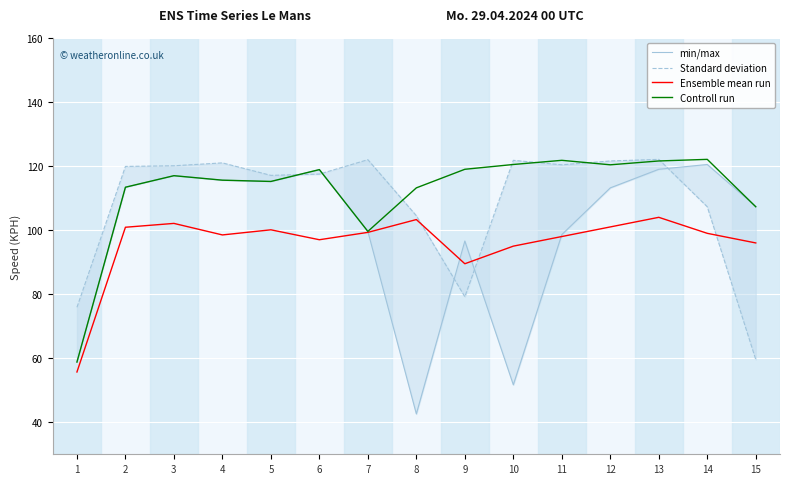

Rank the series by their average value, from highest to lowest.

Controll run, Standard deviation, min/max, Ensemble mean run